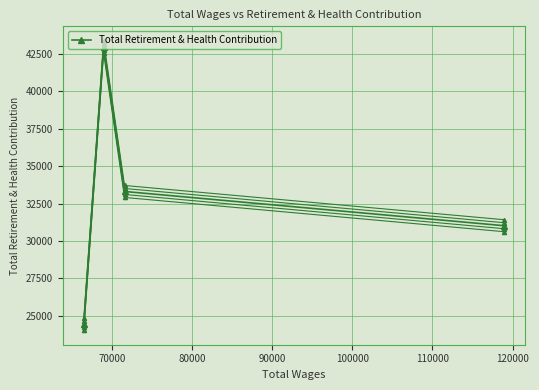

How many values are below 33312?

2